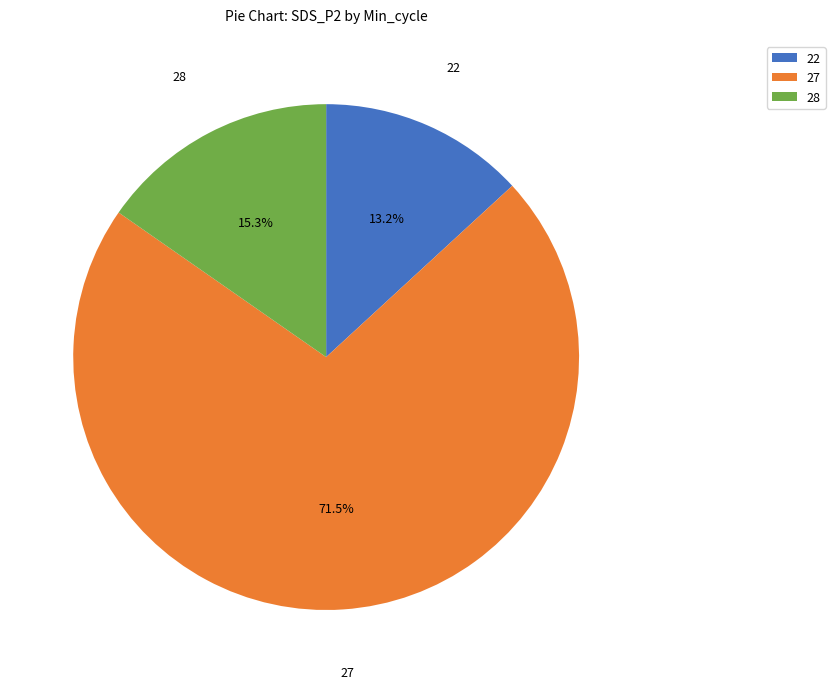

Which has a higher value, 28 or 27?

27